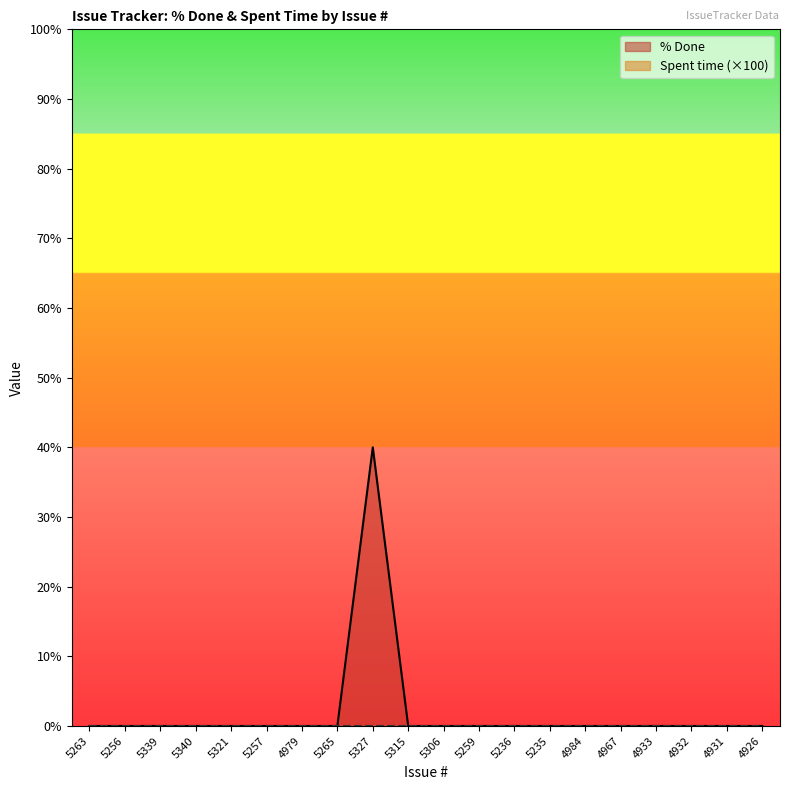

Reading left to right, extract all data points from this chart.

0	0	0	0	0	0	0	0	40	0	0	0	0	0	0	0	0	0	0	0